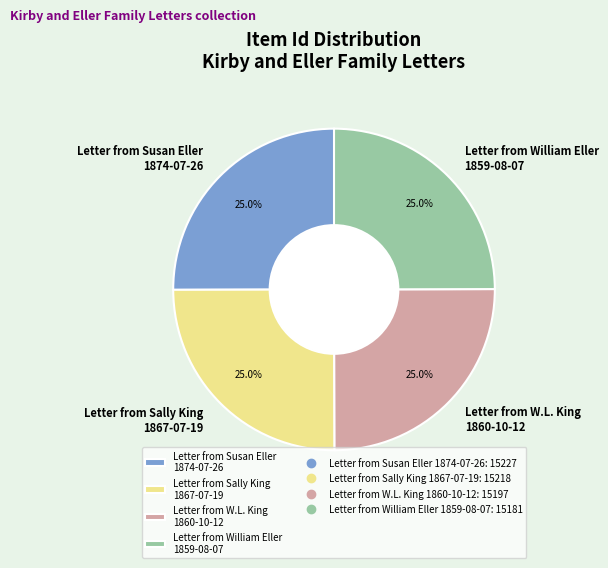

Does any single category account for the majority?

No